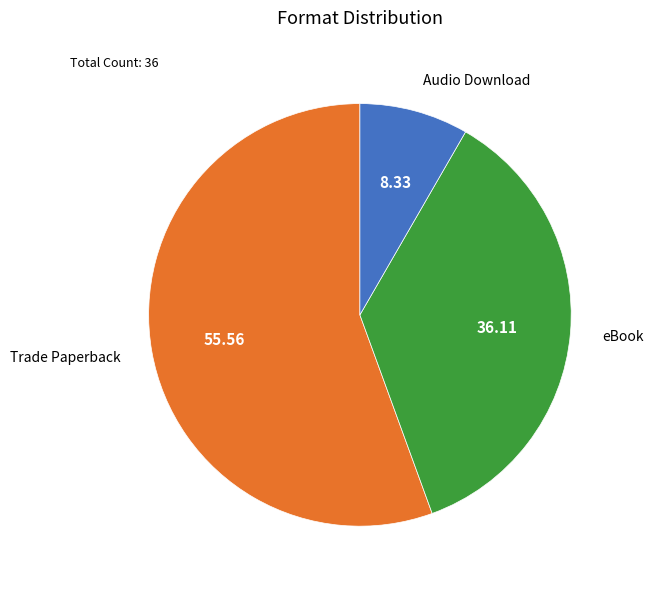

Is the sum of eBook and Audio Download greater than half?

No